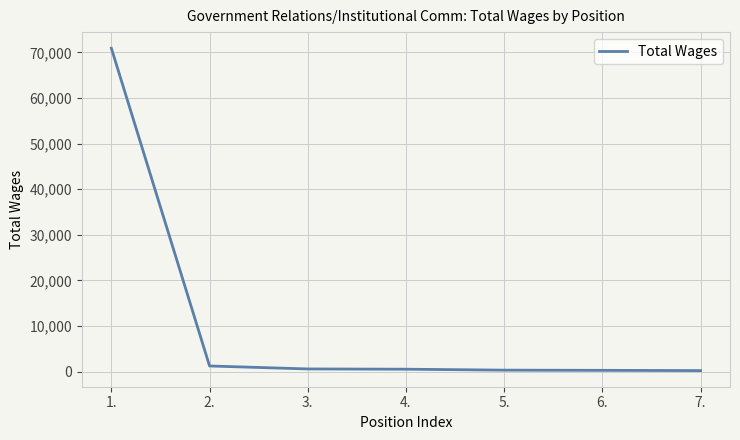

What is the average value?

10579